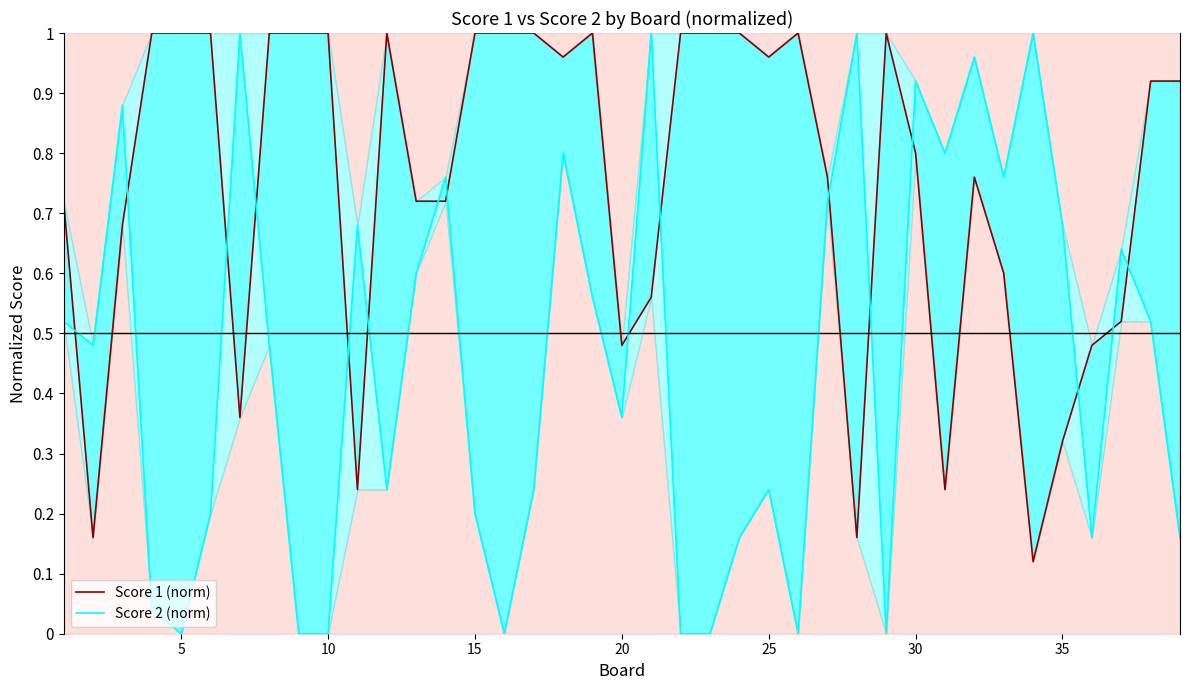

Which series ends up on top after the final intersection of Score 1 (norm) and Score 2 (norm)?

Score 1 (norm)